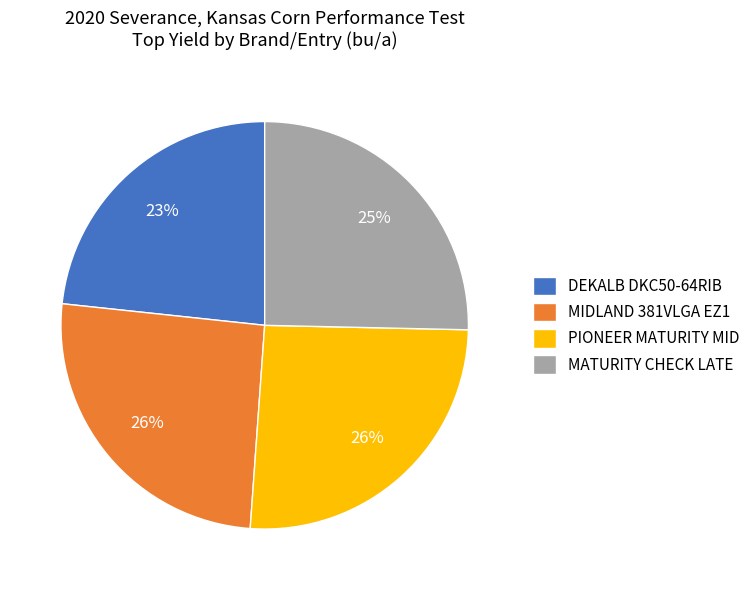

Is there a majority slice in this chart?

No